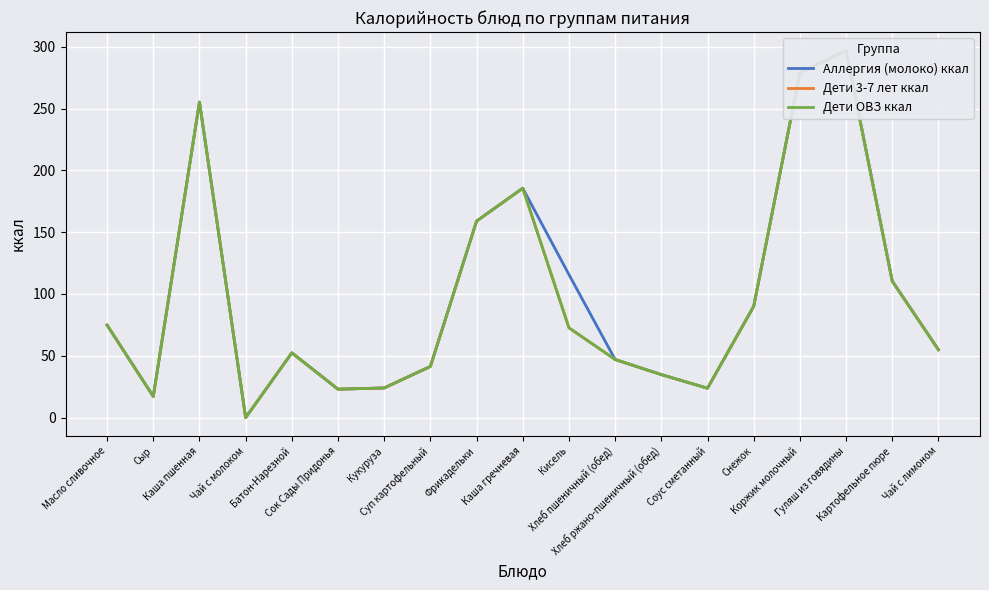

How many lines are shown in the chart?

3